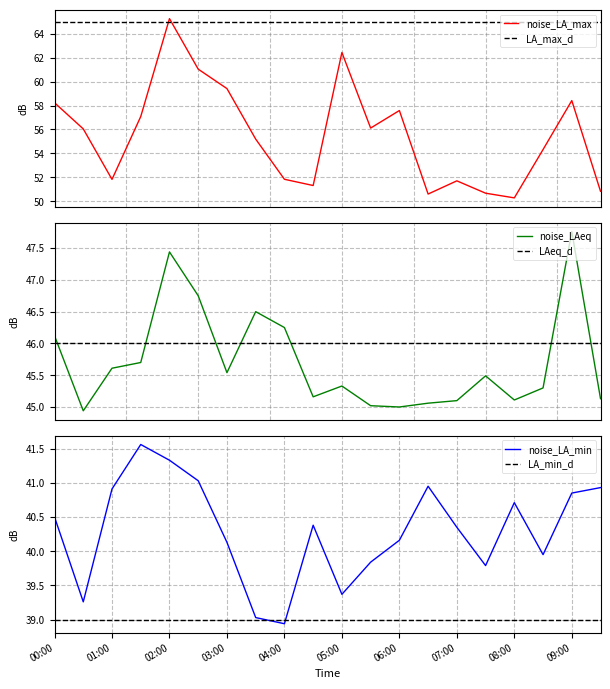

True or false: noise_LA_max and noise_LA_min cross at least once.

False